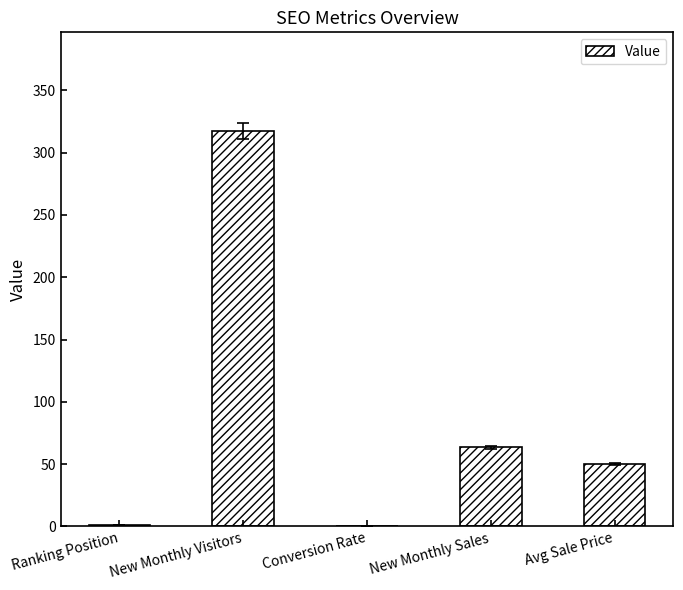

What is the average value?

86.4